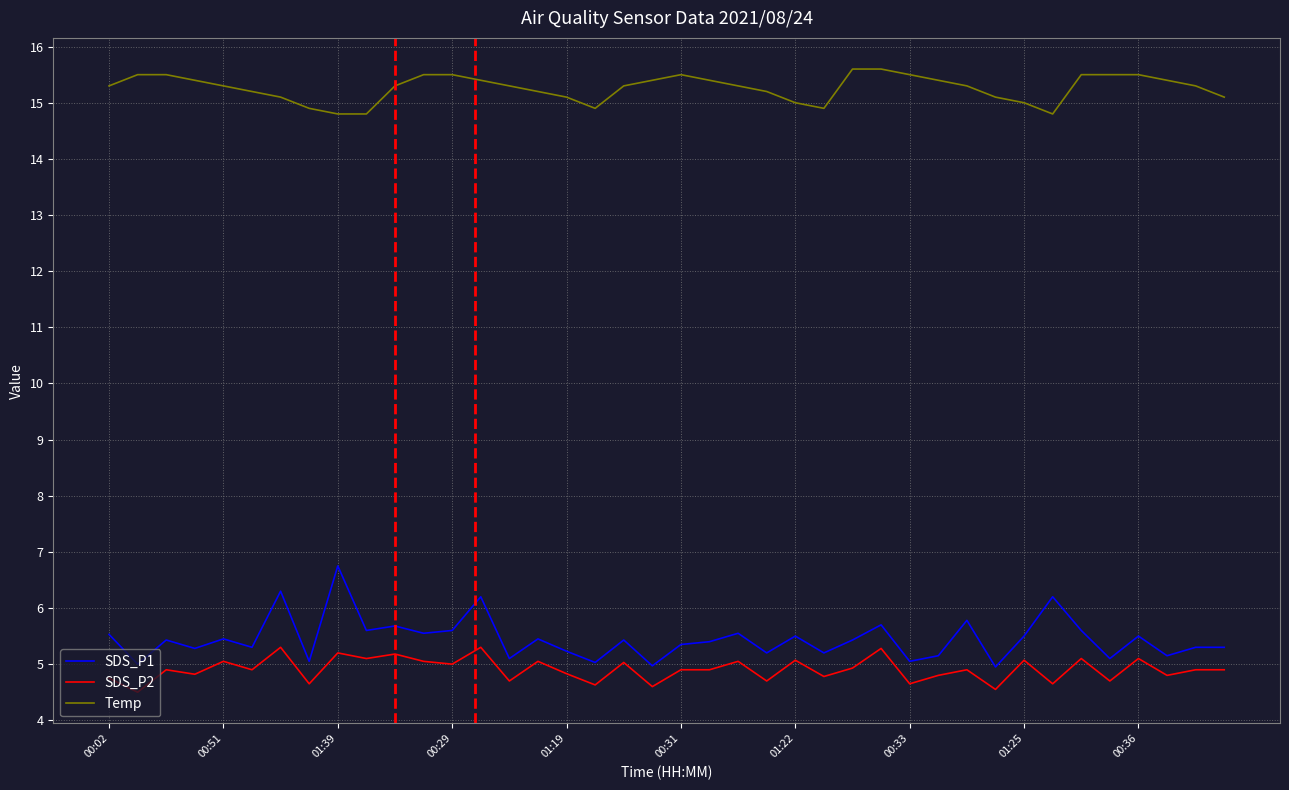

What is the smallest value displayed?

4.5